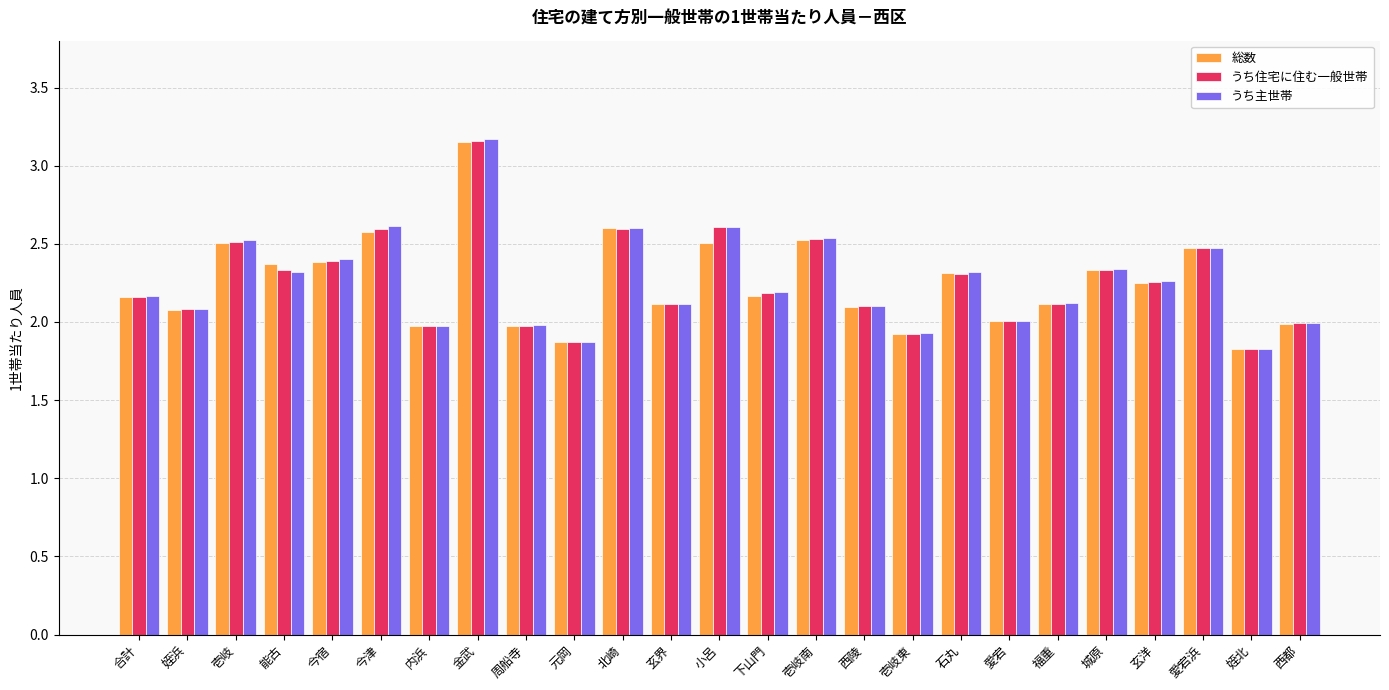

What value does the うち住宅に住む一般世帯 series have at 西陵?

2.1